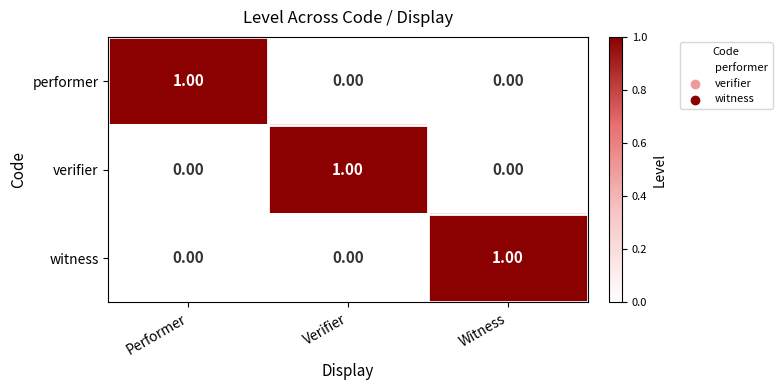

At how many categories does at least one series exceed 0?

3